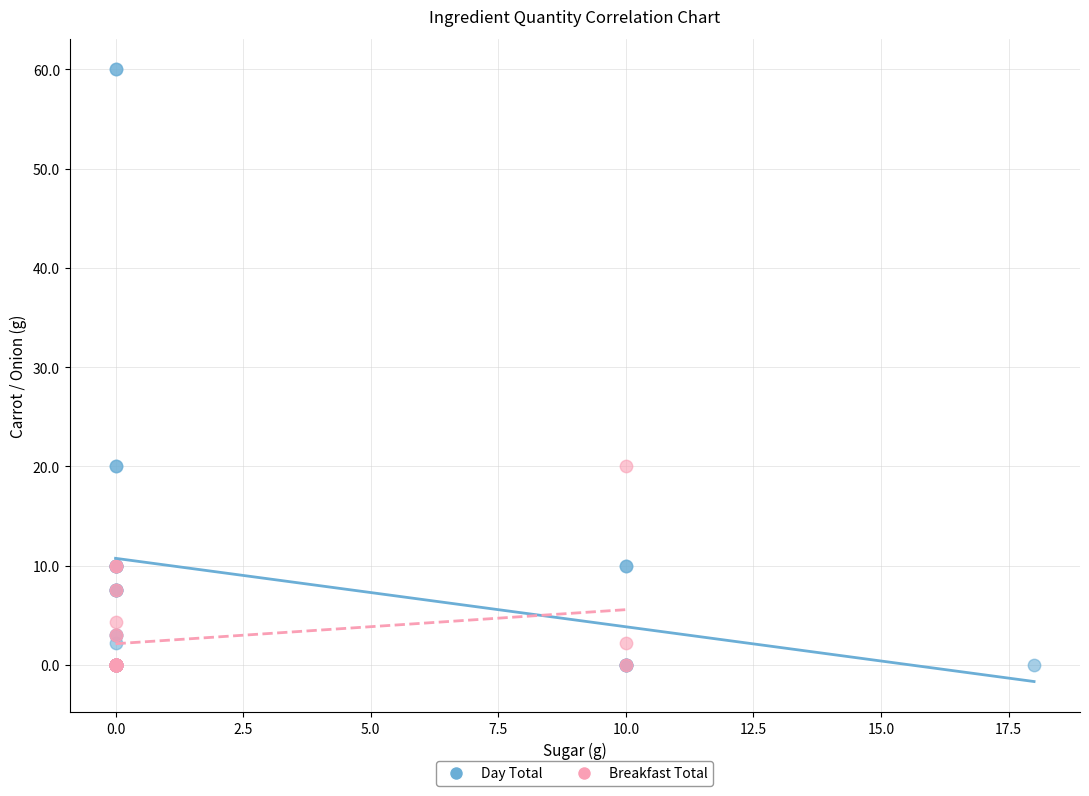

Which series has the largest Y range (max minus min)?

Day Total